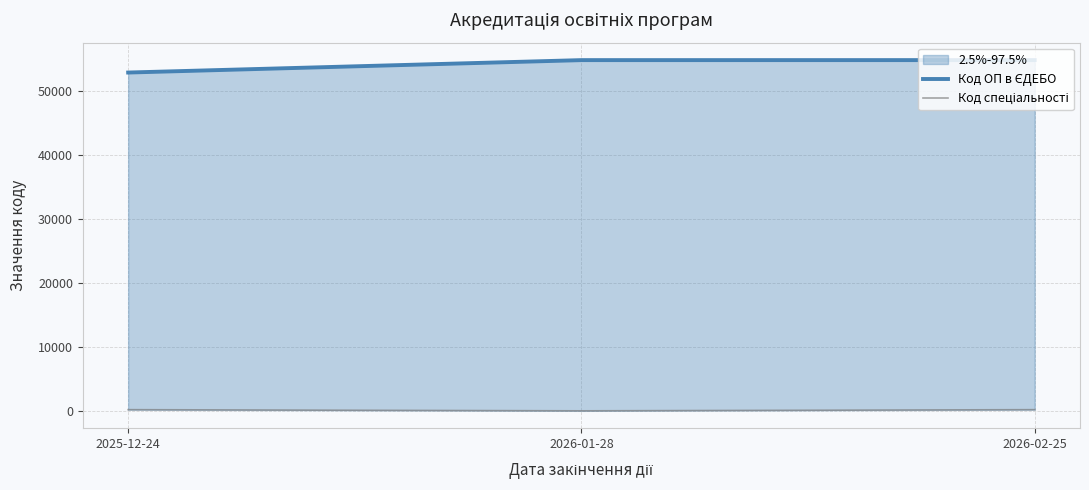

The value of Код спеціальності at 2026-02-25 is 423. True or false?

False